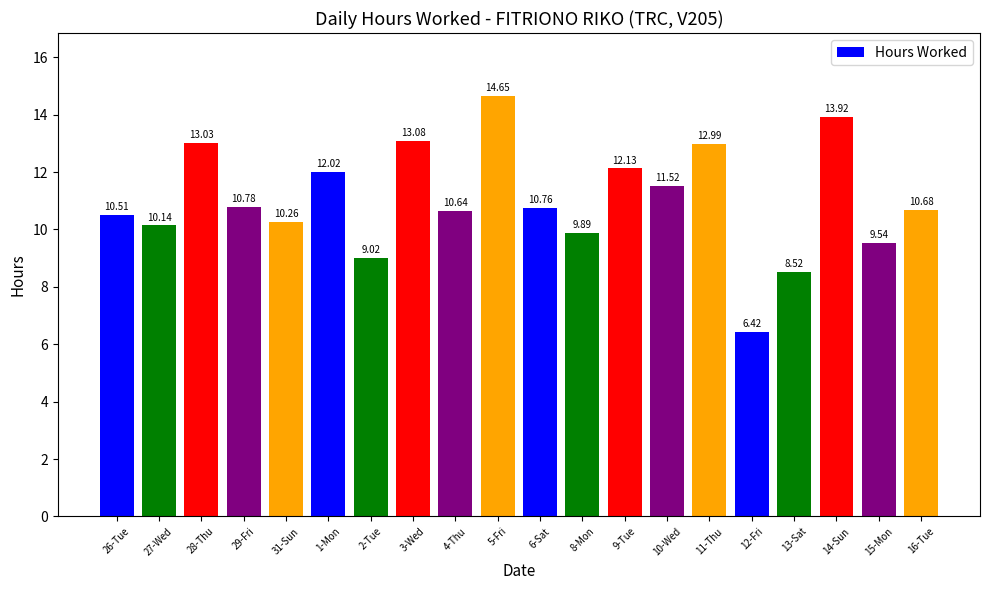

Are the bars horizontal?

No